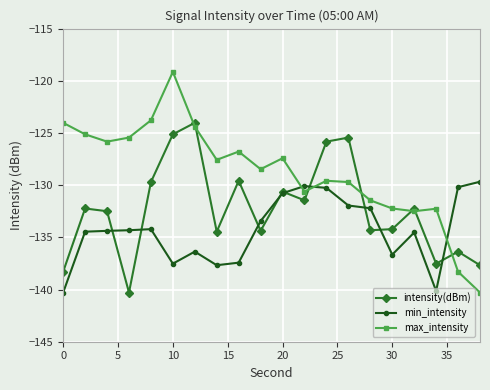

What is the minimum value for min_intensity?

-140.3